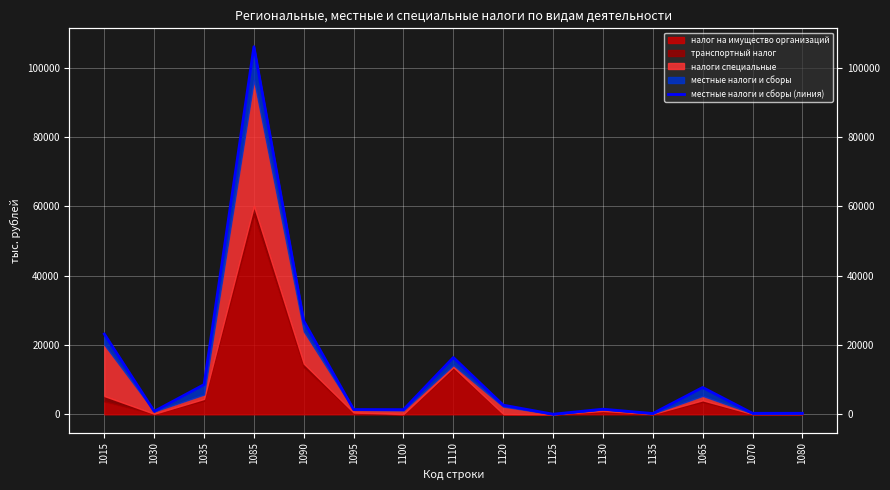

Rank the categories by value from lowest to highest.

1125, 1135, 1070, 1080, 1030, 1100, 1095, 1130, 1120, 1065, 1035, 1110, 1015, 1090, 1085